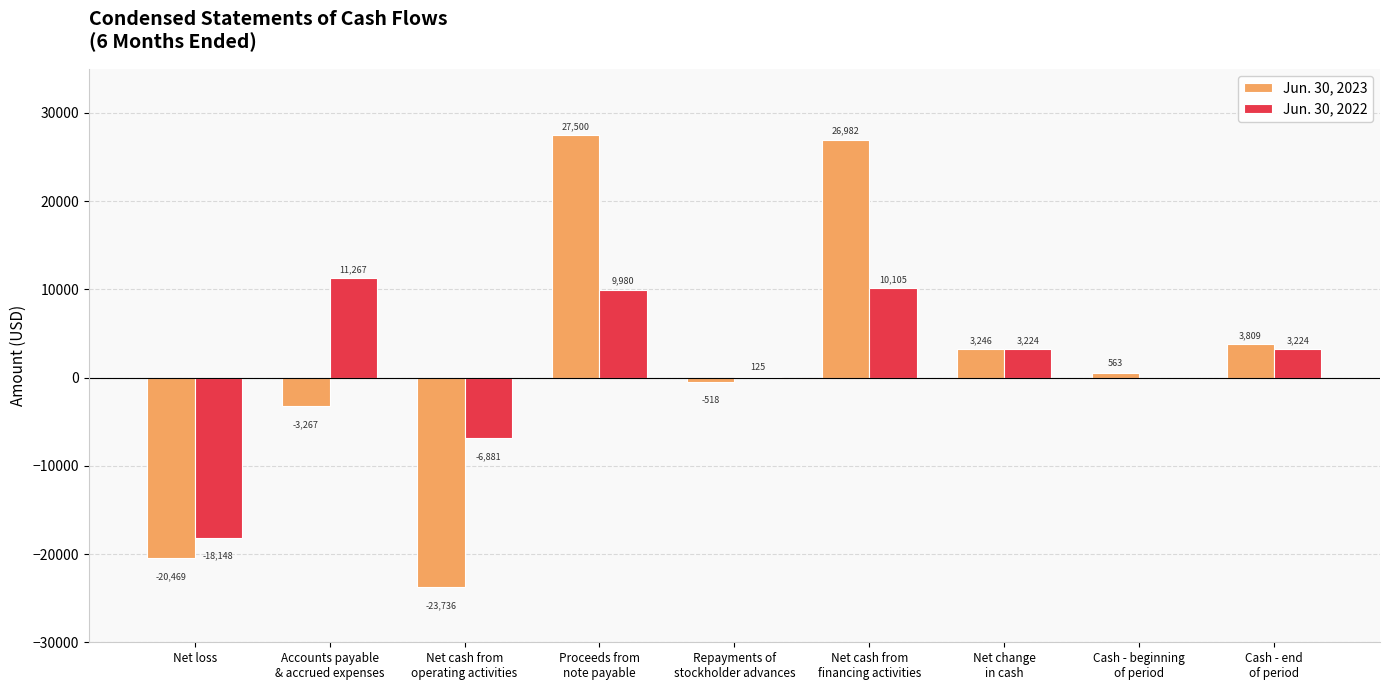

What is the total value across all series at Net loss?

-38617